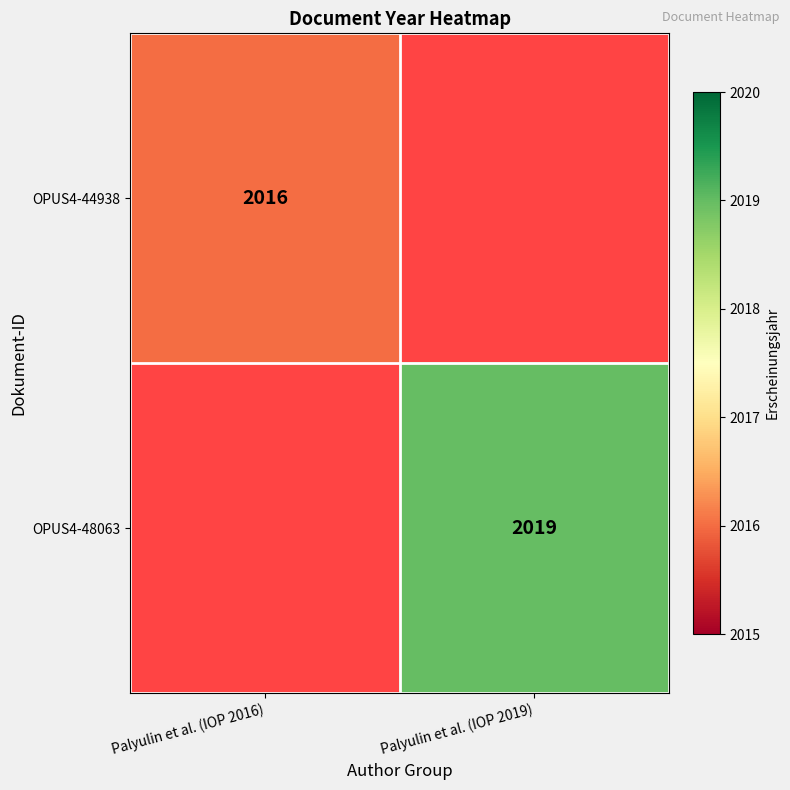

True or false: OPUS4-48063 has a value of 1366 at Palyulin et al. (IOP 2019).

False